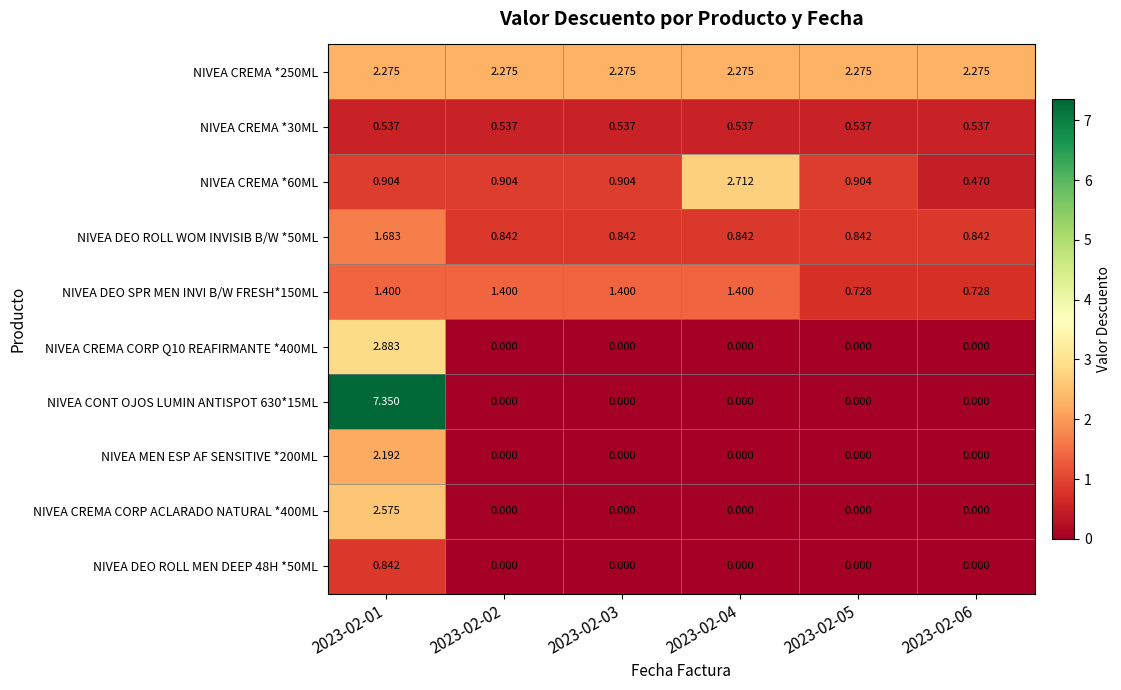

At 2023-02-01, list the series in order from smallest to largest.

NIVEA CREMA *30ML, NIVEA DEO ROLL MEN DEEP 48H *50ML, NIVEA CREMA *60ML, NIVEA DEO SPR MEN INVI B/W FRESH*150ML, NIVEA DEO ROLL WOM INVISIB B/W *50ML, NIVEA MEN ESP AF SENSITIVE *200ML, NIVEA CREMA *250ML, NIVEA CREMA CORP ACLARADO NATURAL *400ML, NIVEA CREMA CORP Q10 REAFIRMANTE *400ML, NIVEA CONT OJOS LUMIN ANTISPOT 630*15ML